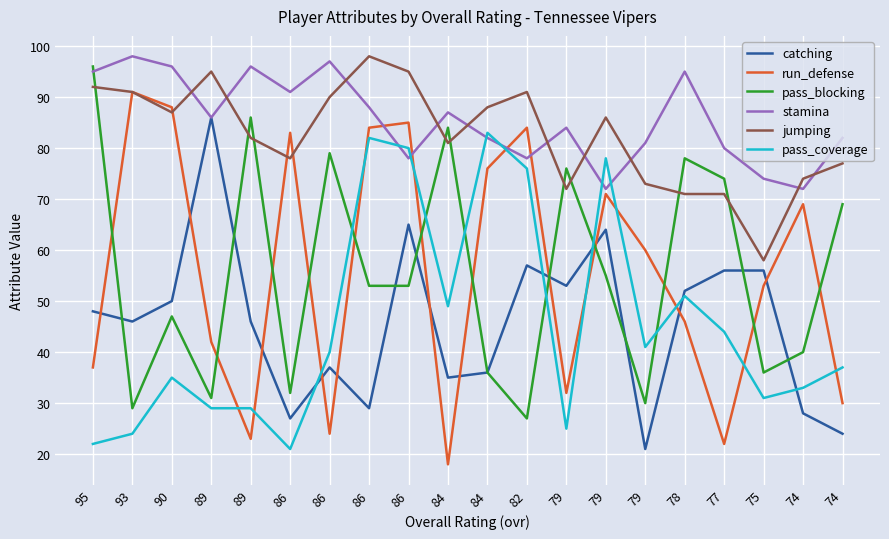

Does the chart display data point markers on the line(s)?

No